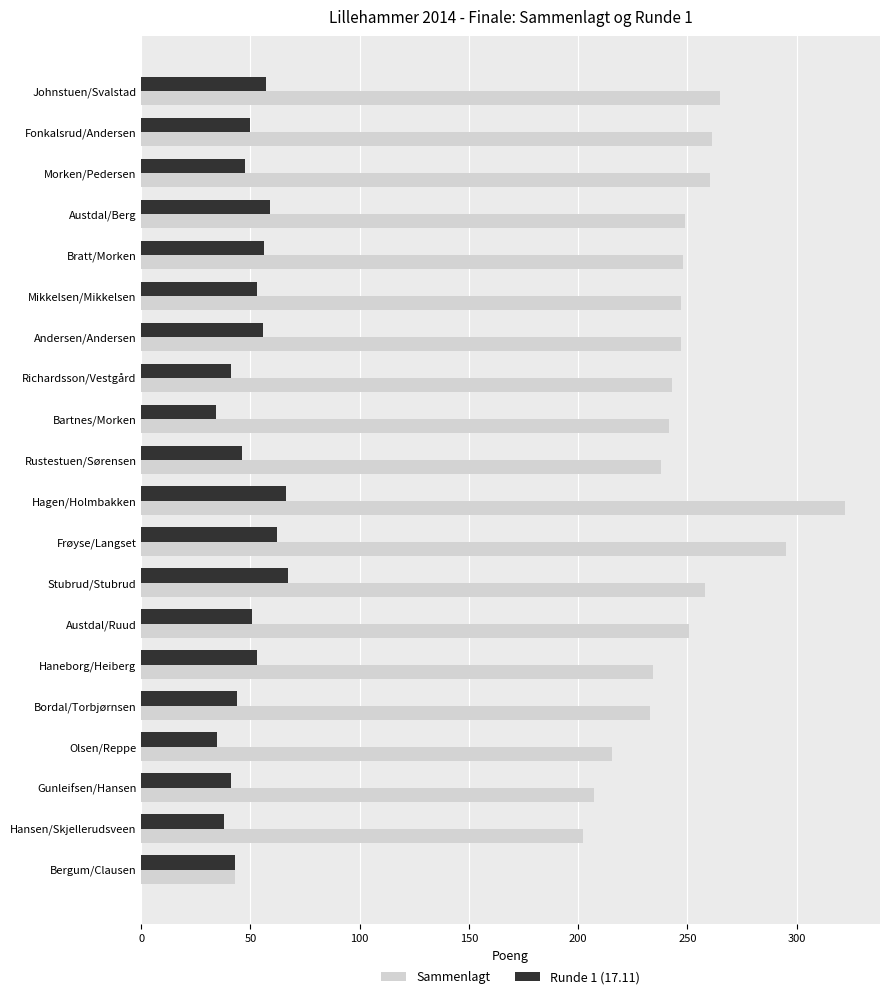

True or false: Sammenlagt has a value of 73.4 at Richardsson/Vestgård.

False